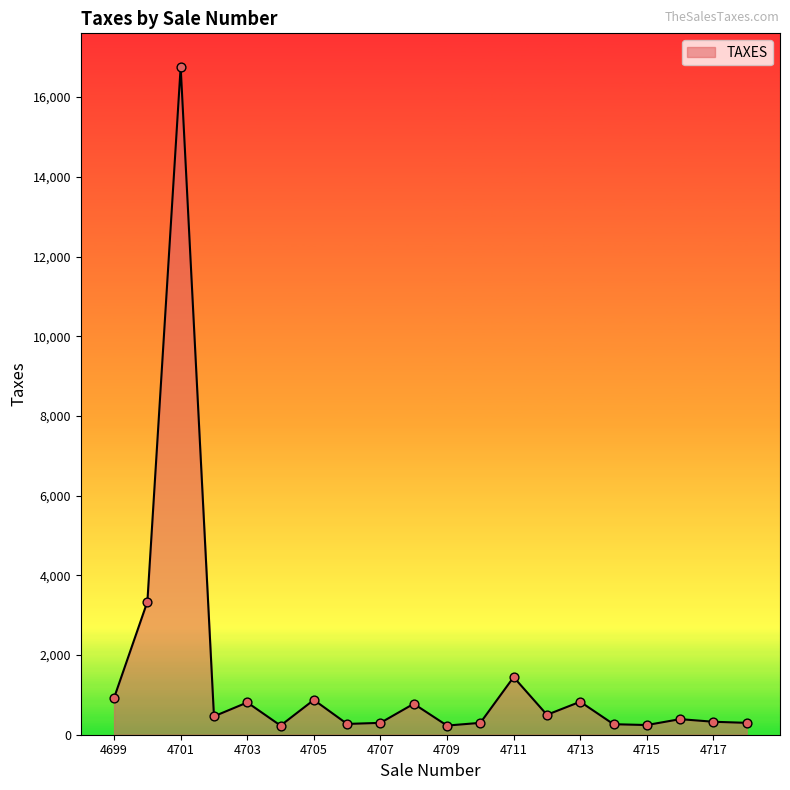

What is the difference between the maximum and minimum values?

16533.5